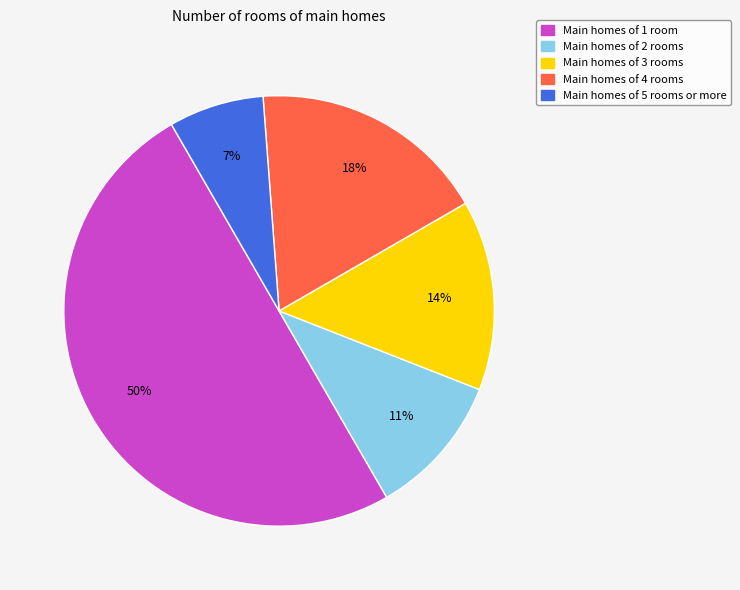

Which category has the smallest portion of the pie?

Main homes of 5 rooms or more